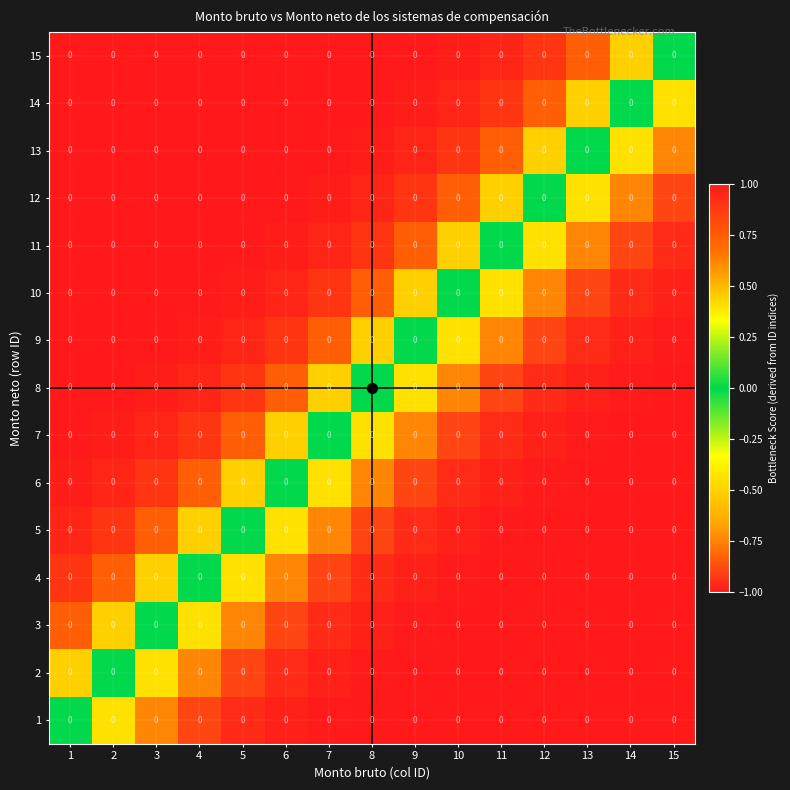

At which category does the chart reach its minimum across all series?

15